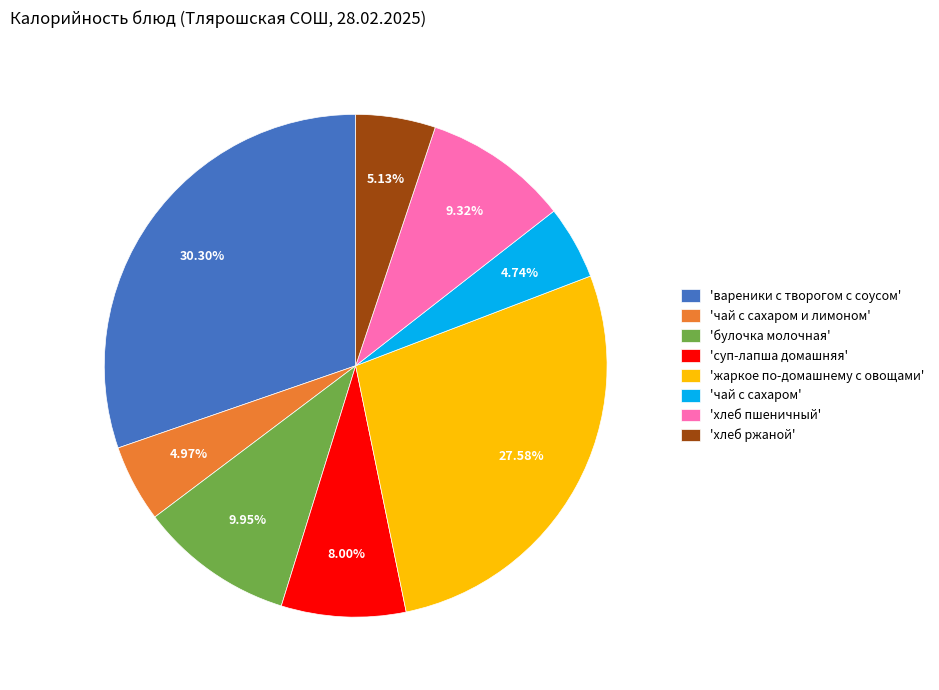

Combined, do 'хлеб ржаной' and 'хлеб пшеничный' account for over 50%?

No